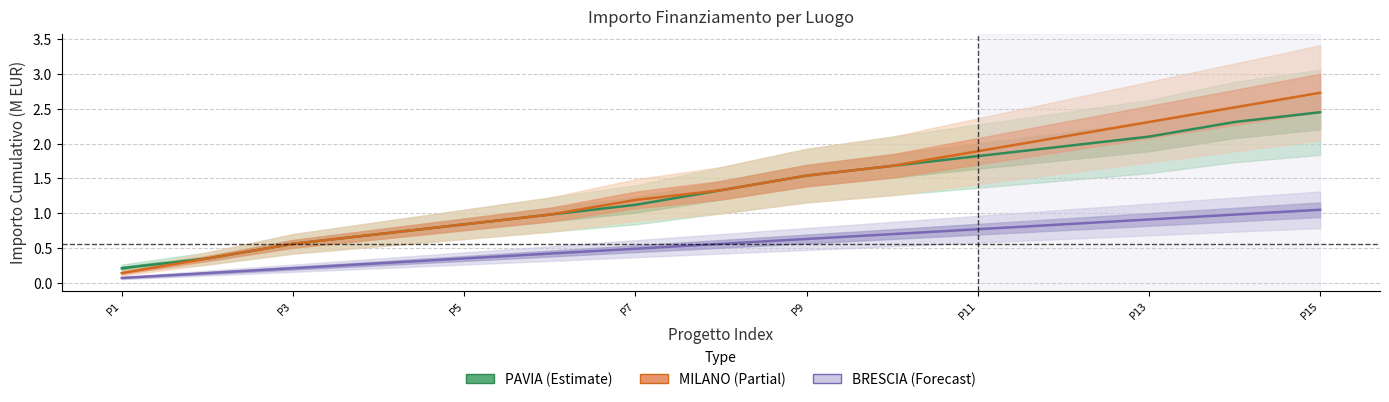

Which series changed the most between P3 and P13?

MILANO